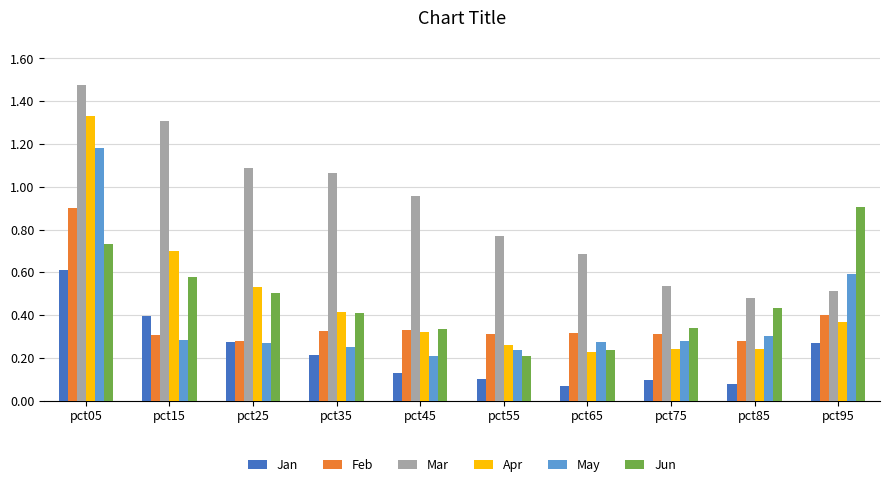

How many groups of bars are there?

10